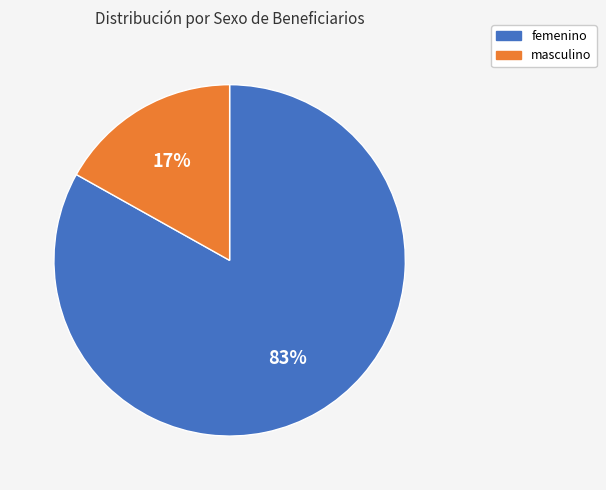

True or false: masculino accounts for 17% of the total.

True